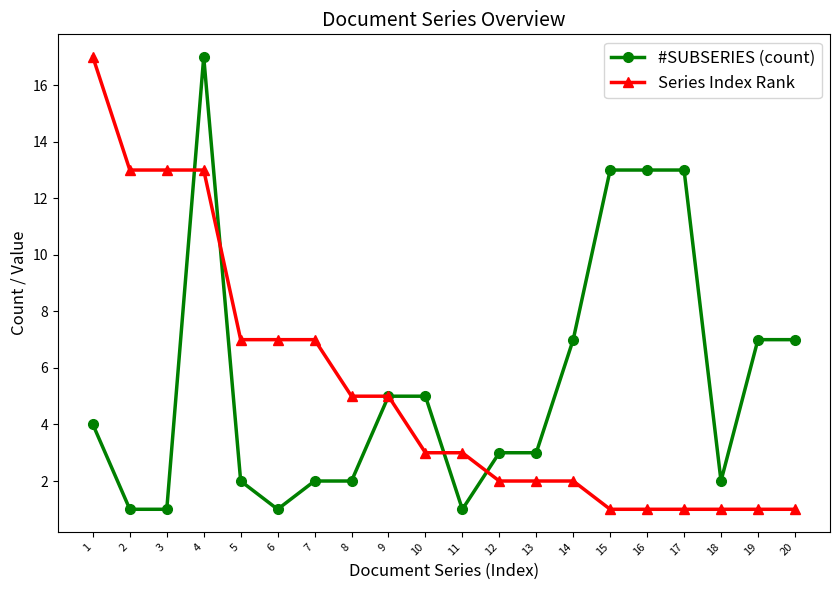

Is it true that Series Index Rank equals 3 at 13?

False